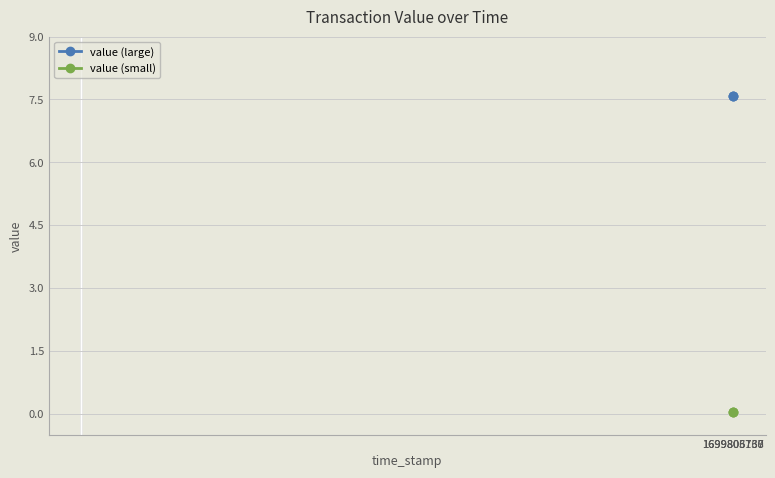

What is the value of the value (large) point at the 2nd from the left?

7.6